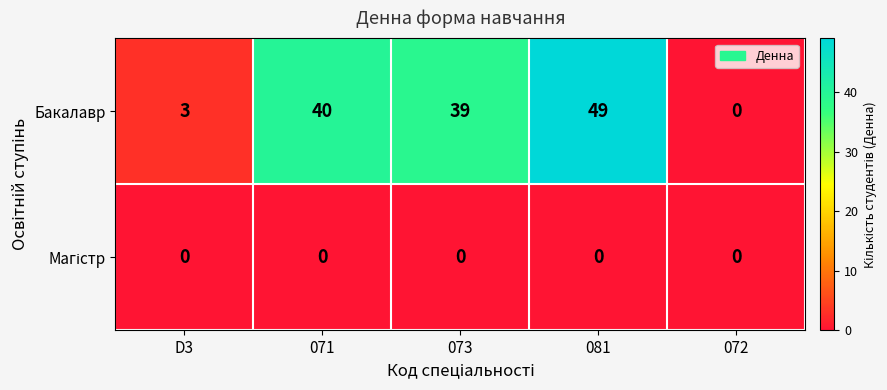

At which category is the sum across all series the highest?

081